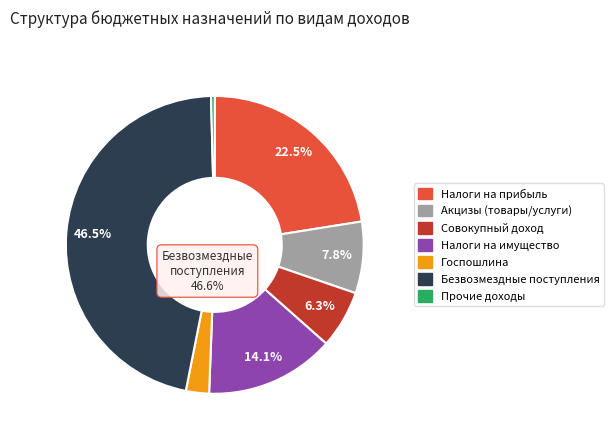

To the nearest percent, what percentage of the pie is НАЛОГИ НА ТОВАРЫ (РАБОТЫ, УСЛУГИ)?

8%